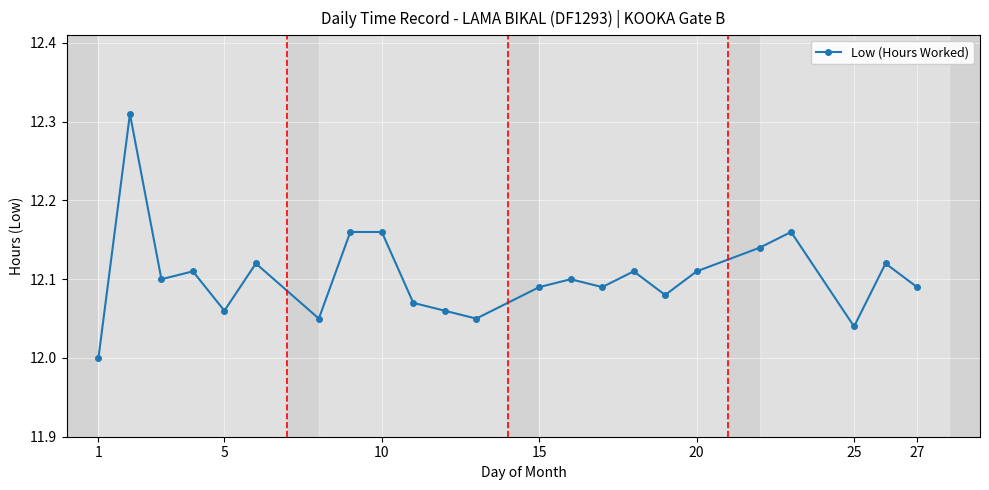

True or false: there are more than 2 points higher than both neighbors.

True